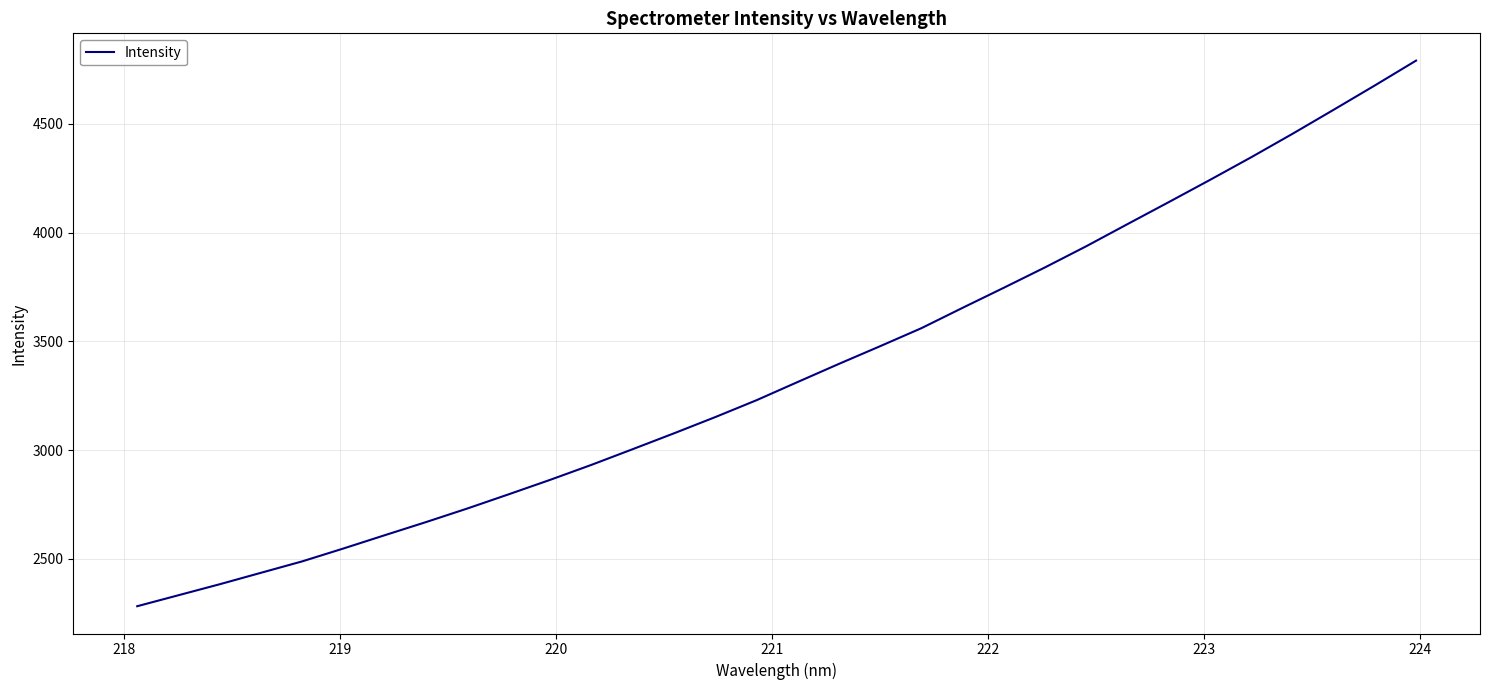

True or false: the data has more than 2 interior local peaks.

False